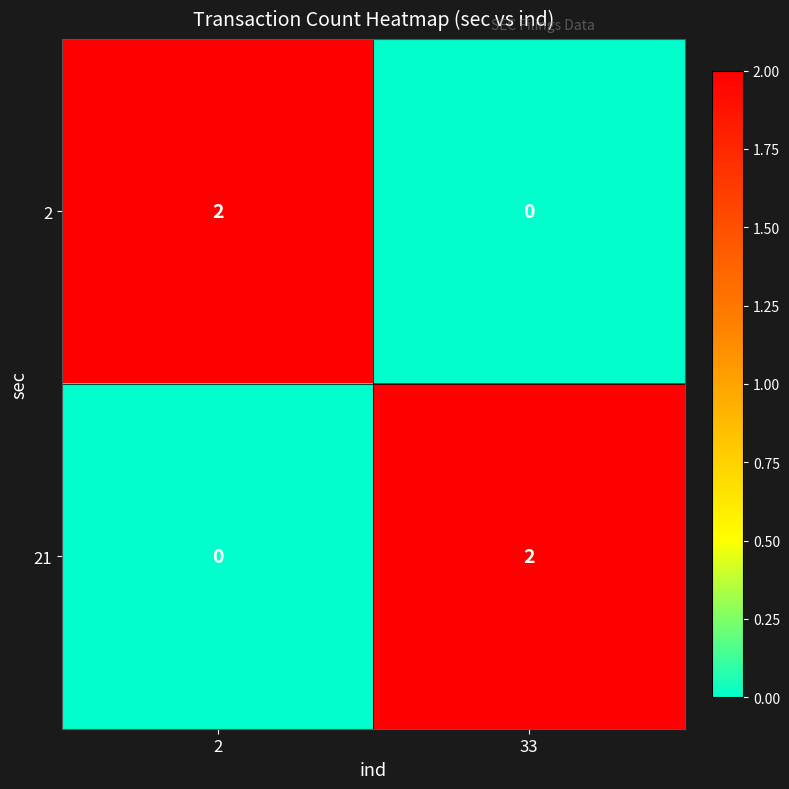

At 2, list the series in order from smallest to largest.

21, 2